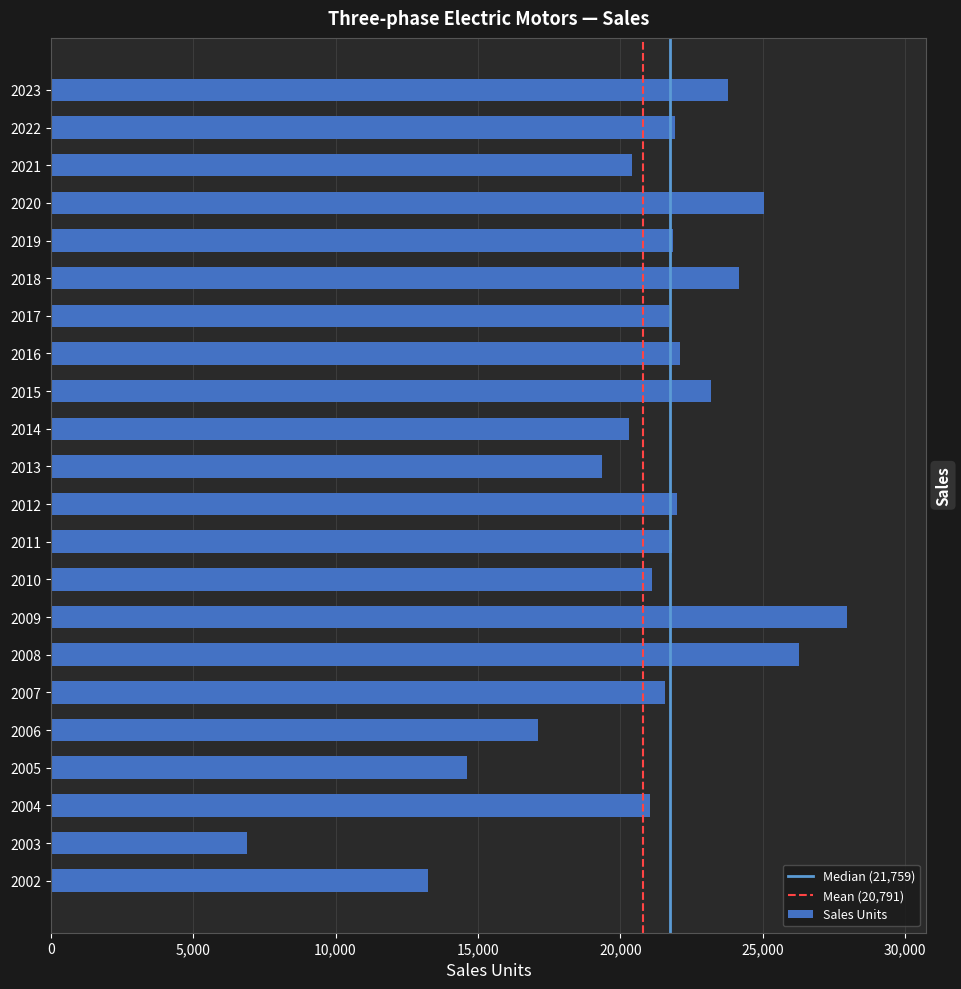

What is the smallest value displayed?

6909